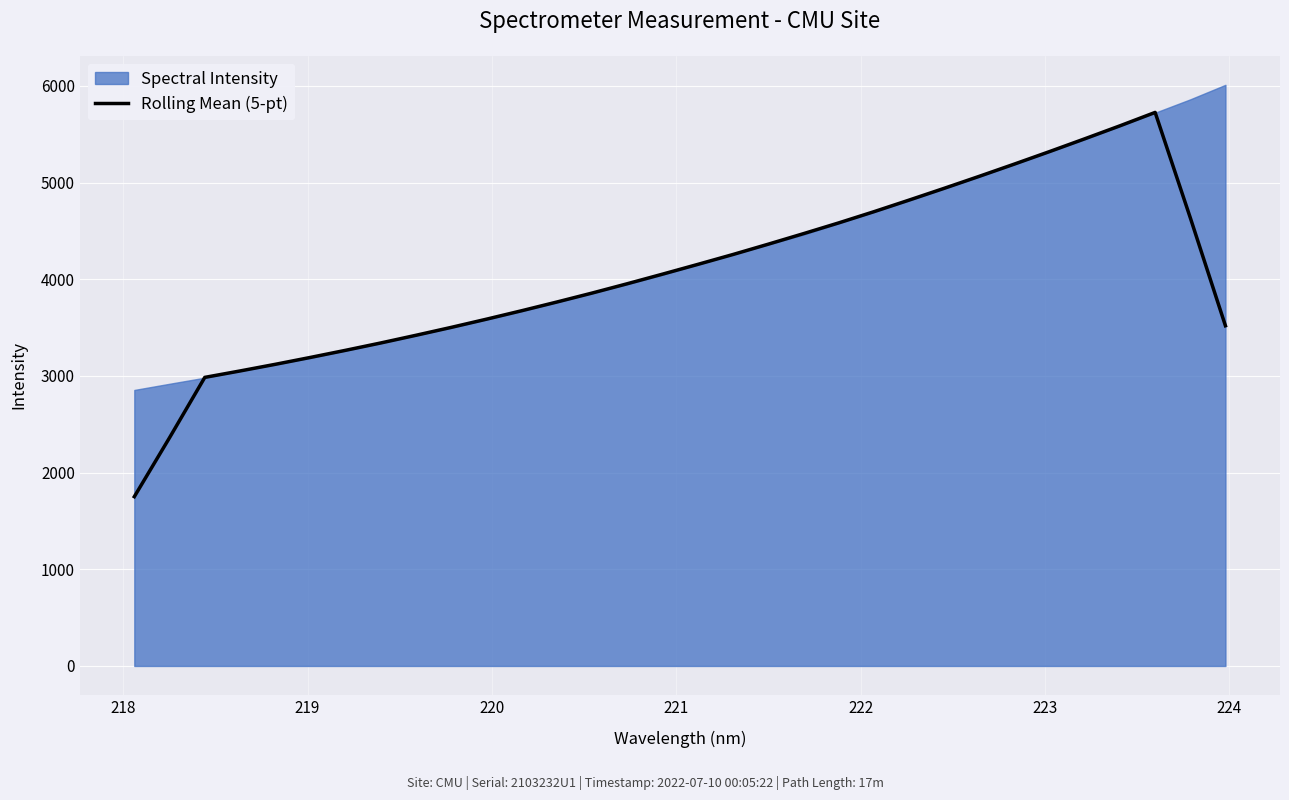

What is the minimum value for Rolling Mean (5-pt)?

1751.1